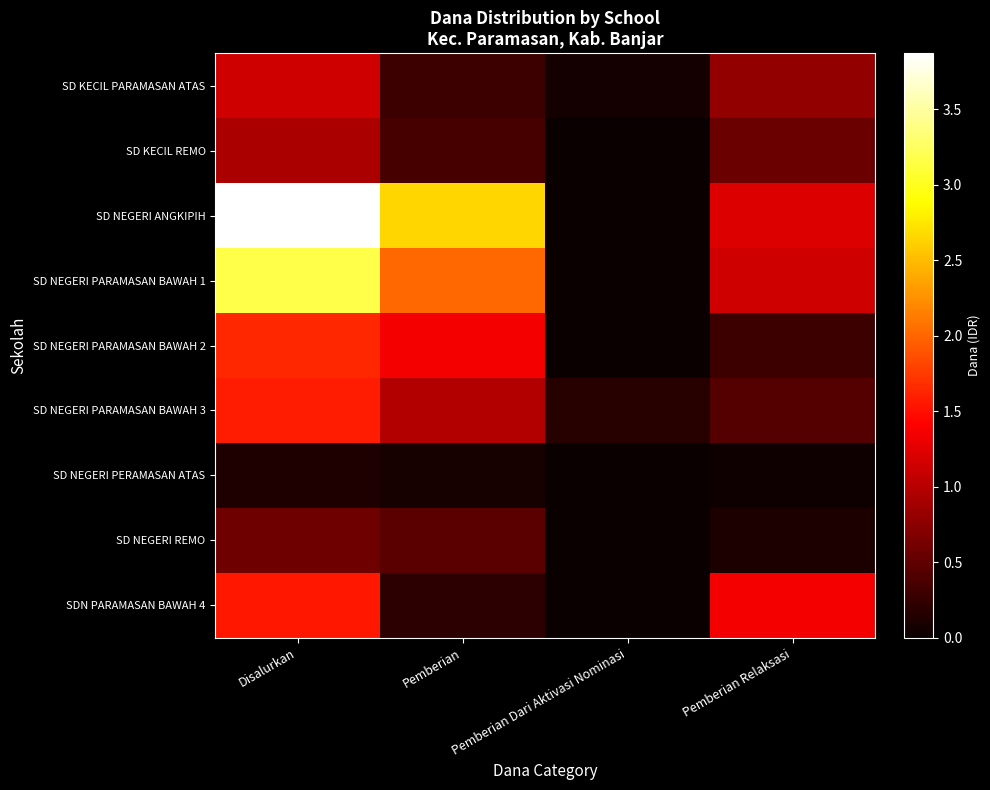

Which has a higher value, Pemberian Relaksasi or Pemberian Dari Aktivasi Nominasi?

Pemberian Relaksasi